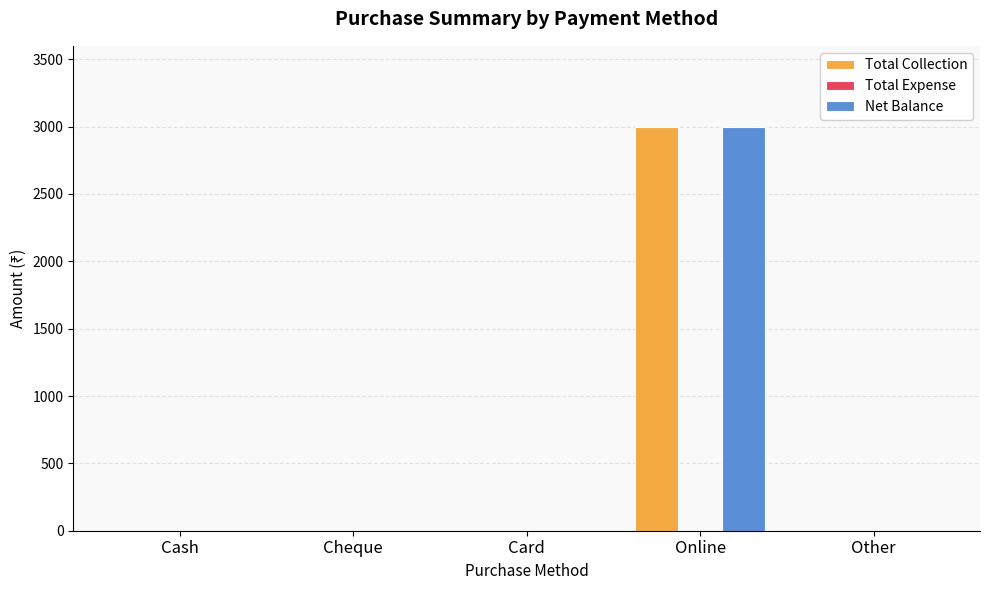

Is the value of Net Balance at Cheque greater than the value of Total Collection at Online?

No